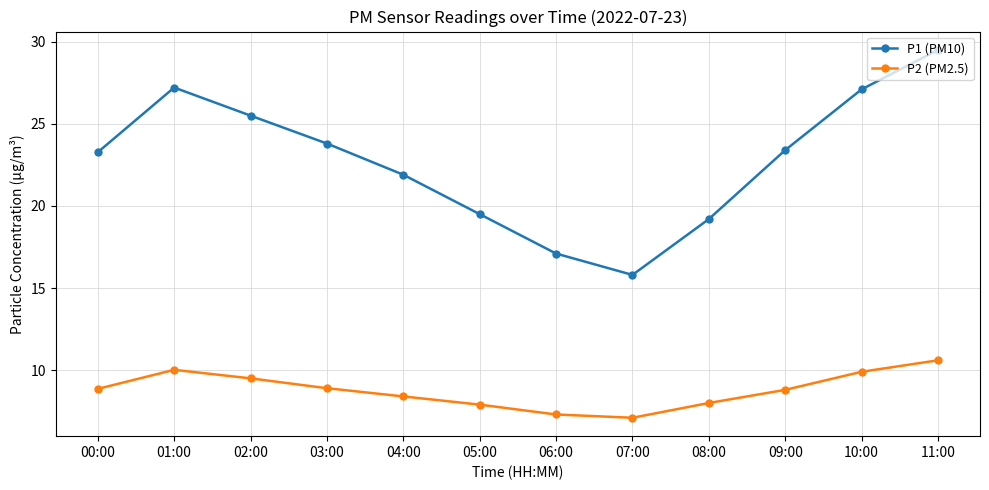

What is the label of the 10th point from the left?

09:00